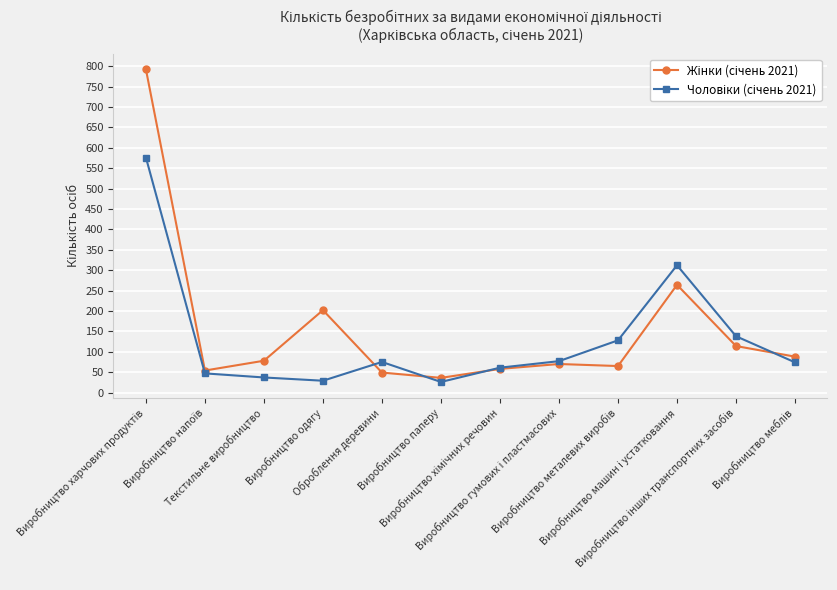

What is the smallest value displayed?

26